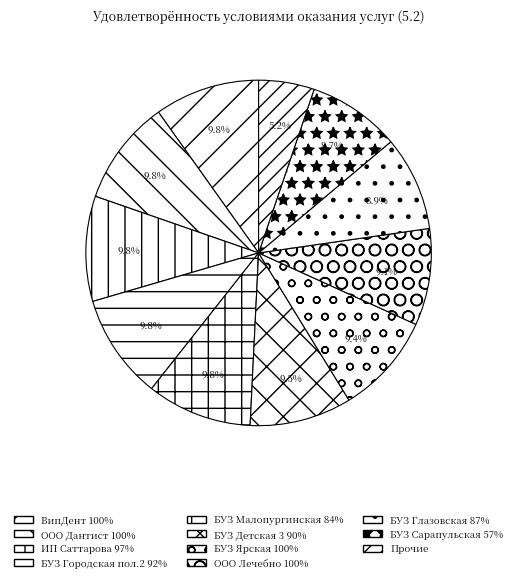

Count the number of slices in the pie.

11